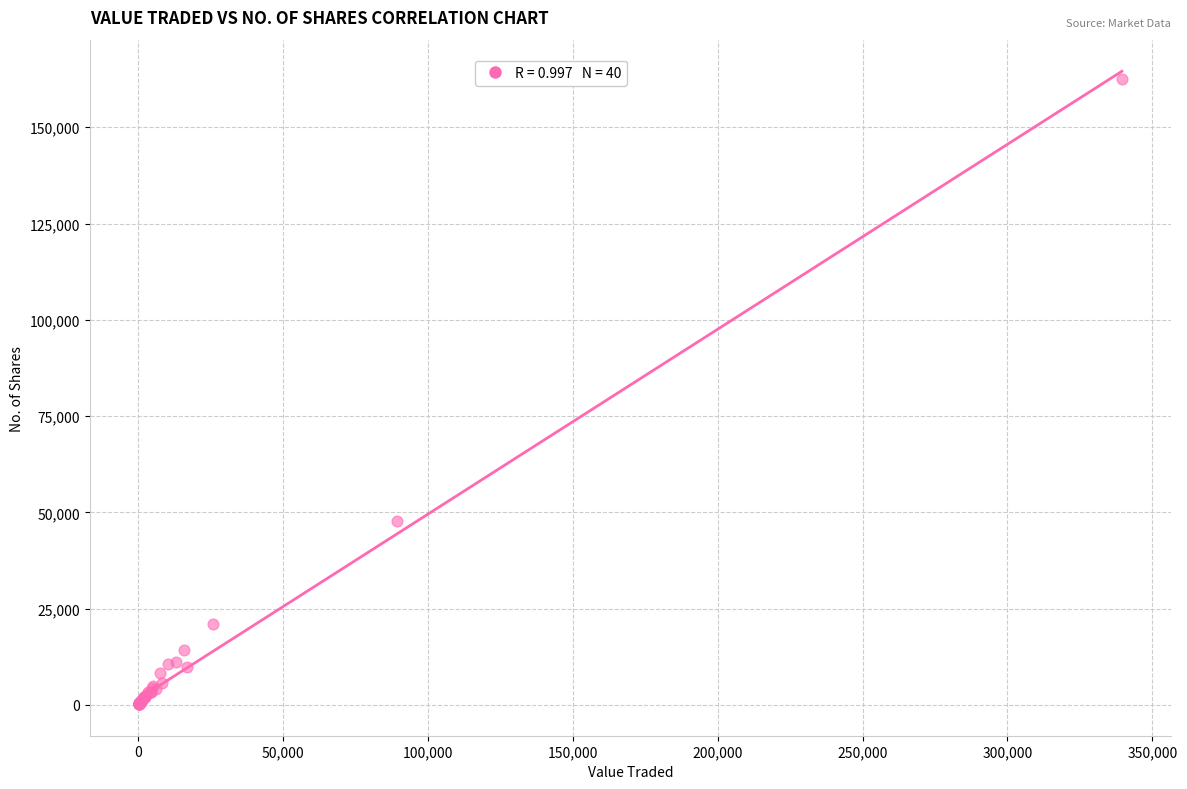

What Y value in the scatter plot is closest to 81372?

47869